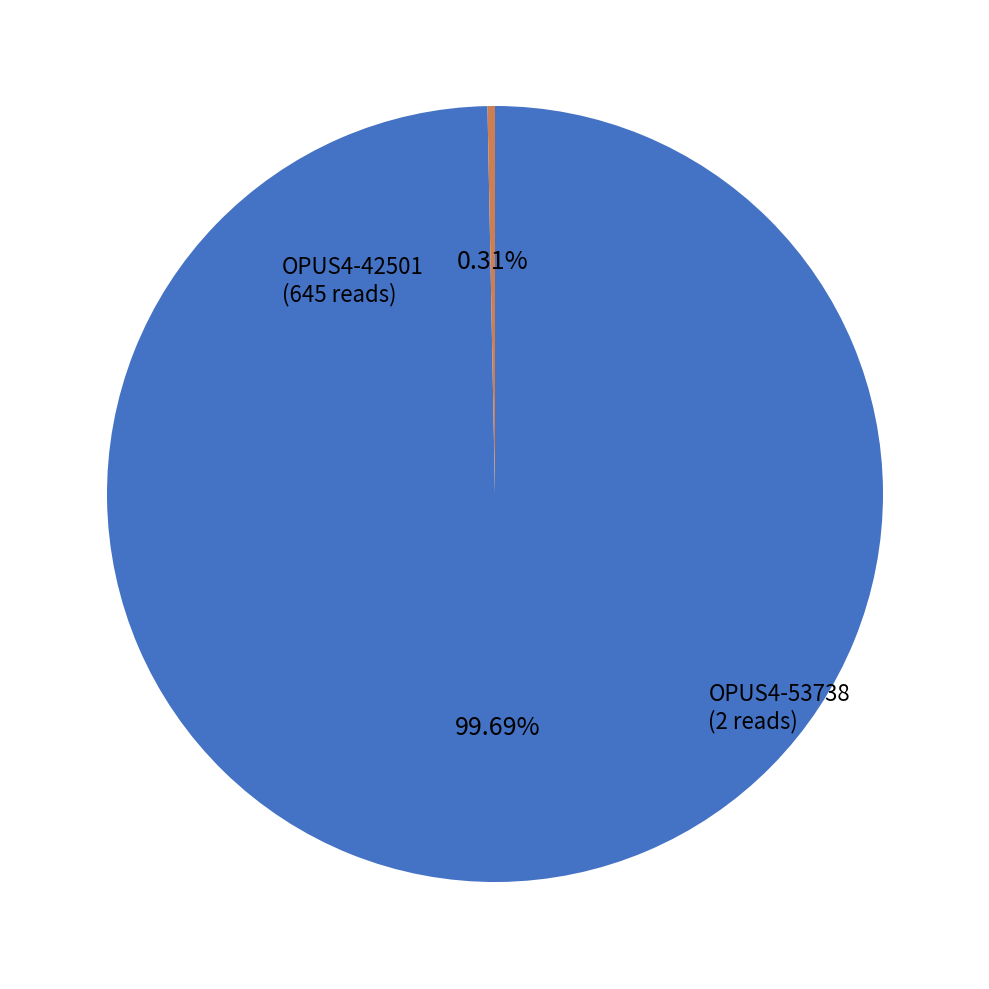

Which has a higher value, OPUS4-42501 or OPUS4-53738?

OPUS4-42501